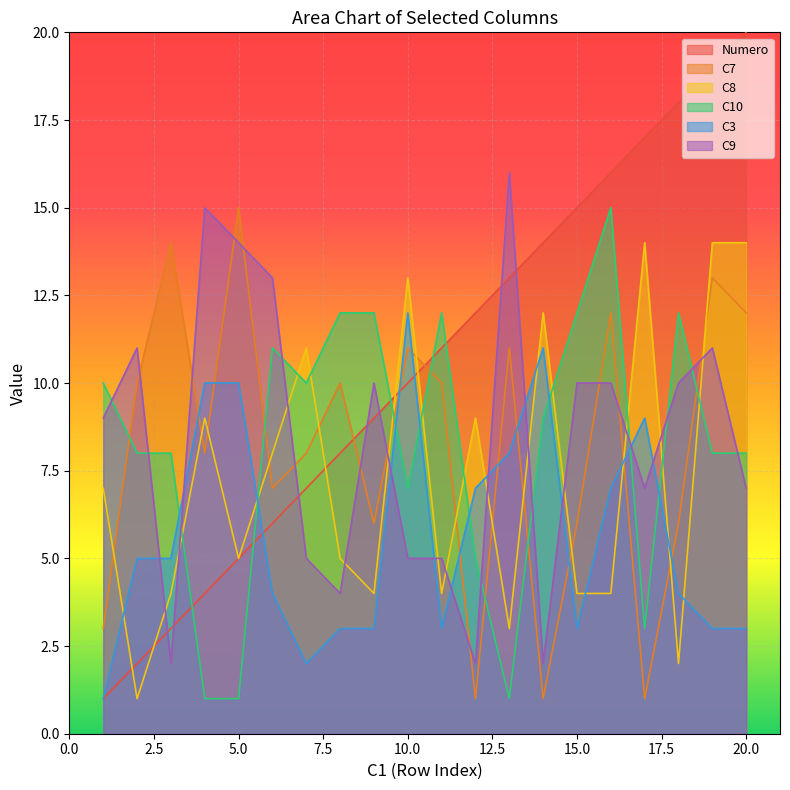

Is the value of Numero at 6 greater than the value of C10 at 18?

No